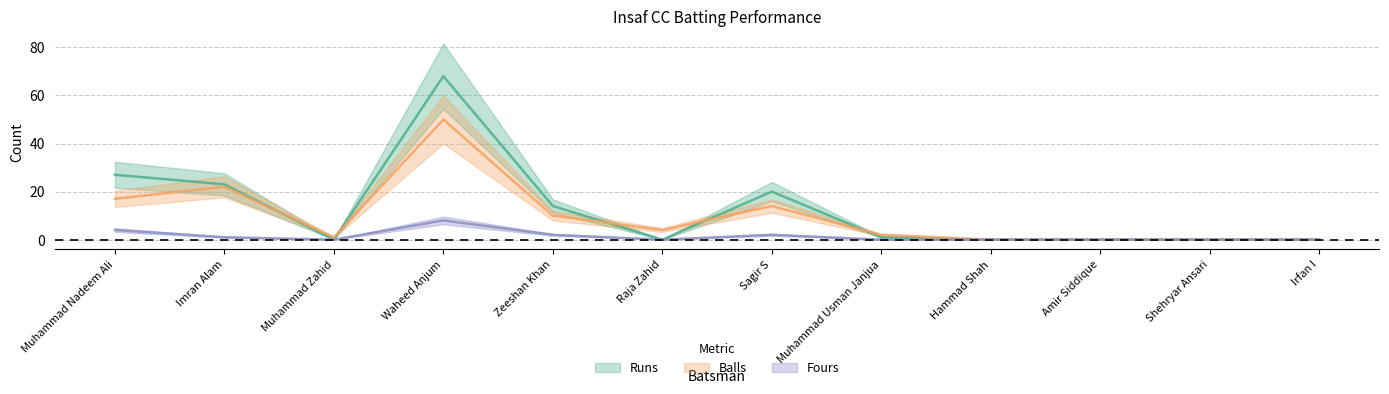

Between Amir Siddique and Zeeshan Khan, which is larger?

Zeeshan Khan